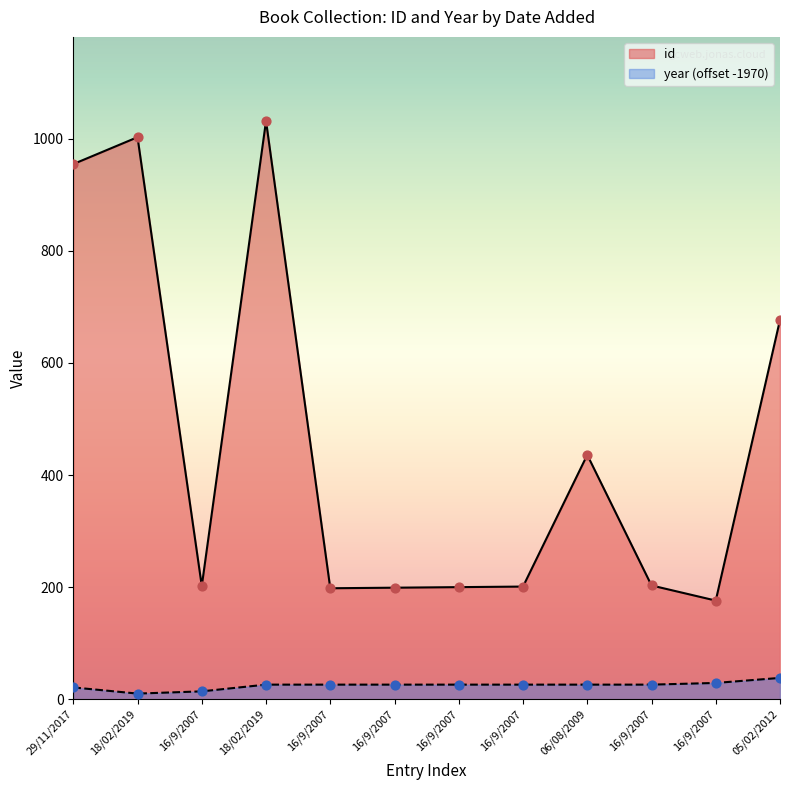

Is the value of id at 29/11/2017 greater than the value of year at 18/02/2019?

Yes